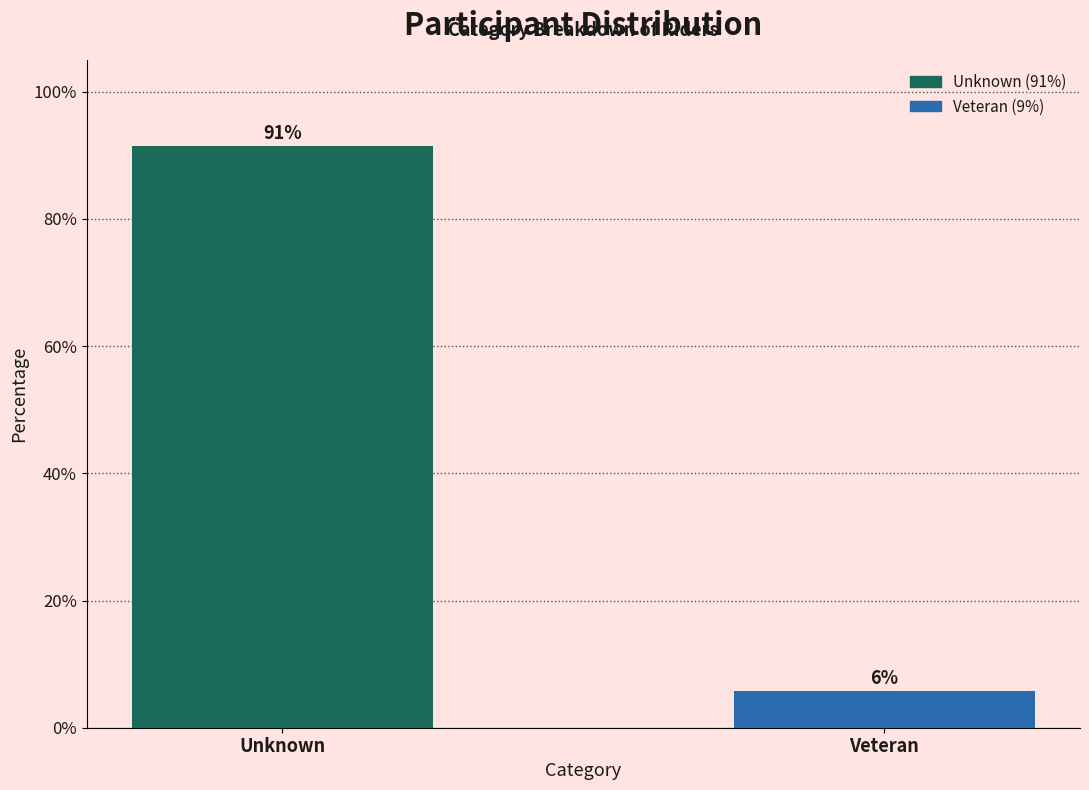

Which has a higher value, Veteran or Unknown?

Unknown